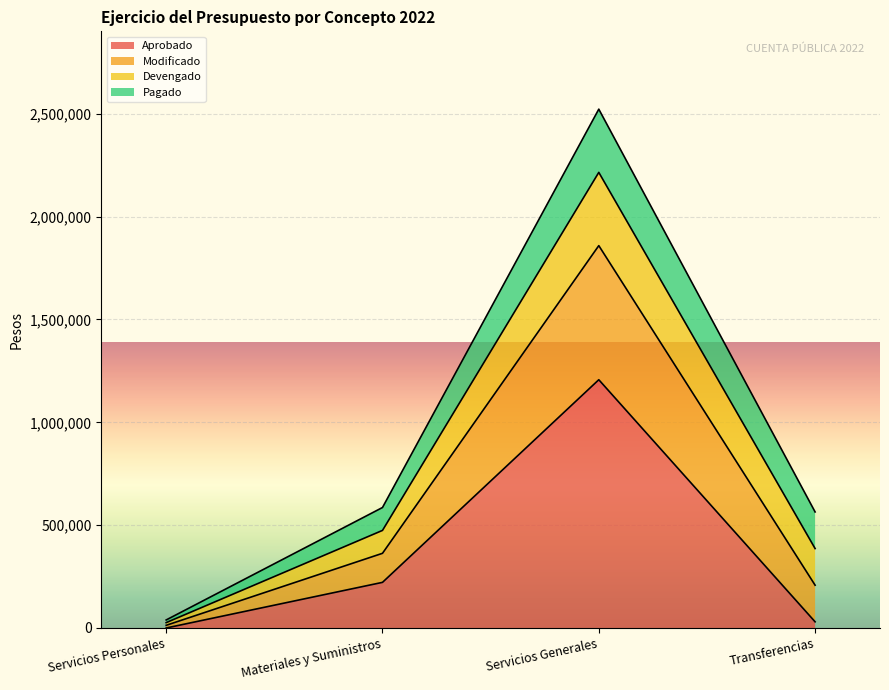

True or false: Aprobado and Modificado cross at least once.

False